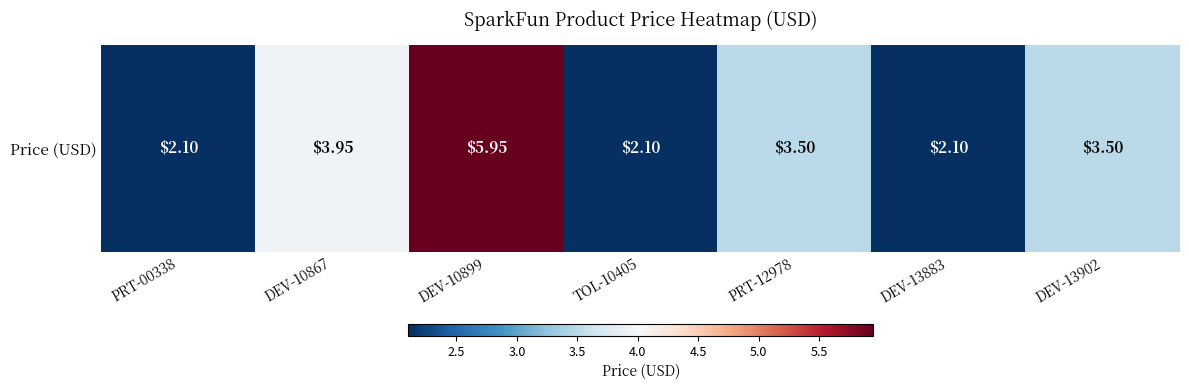

What is the difference between the second highest and second lowest values?

1.9